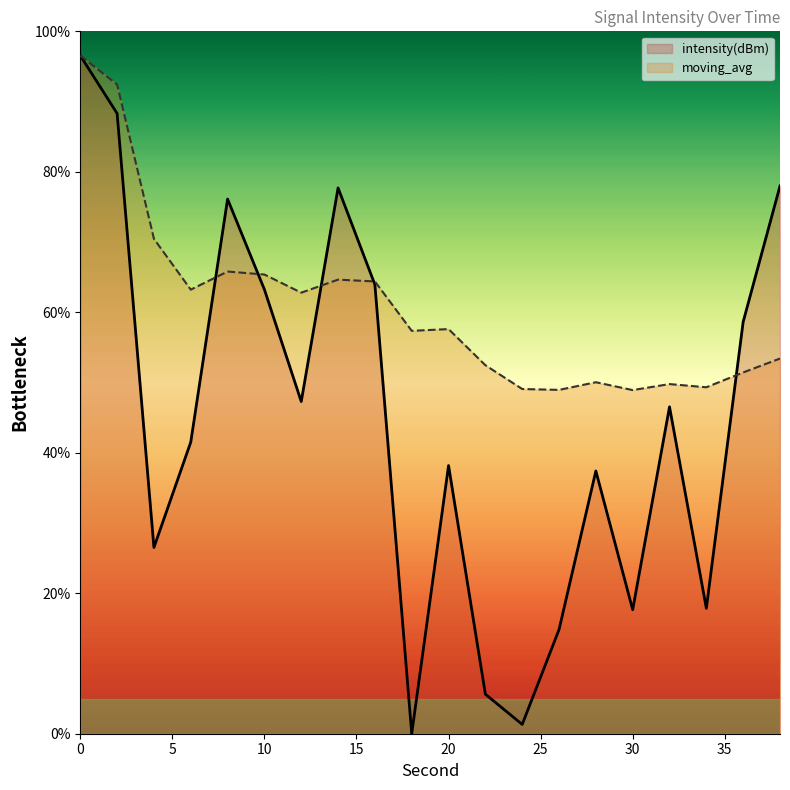

Which series has the largest total across all categories?

moving_avg